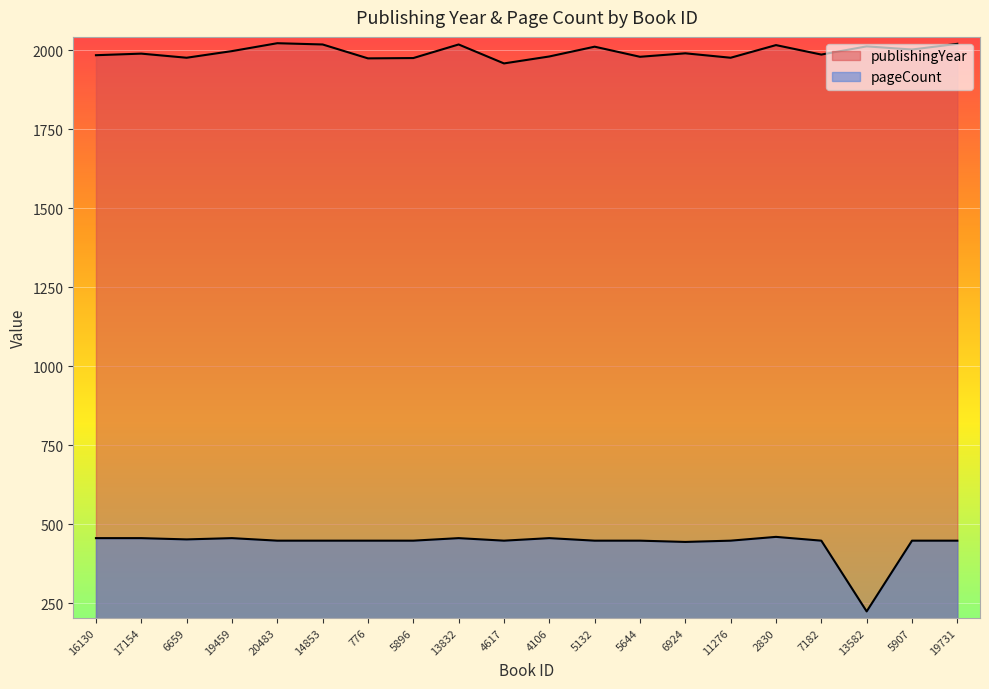

True or false: publishingYear has a value of 2683 at 13832.

False